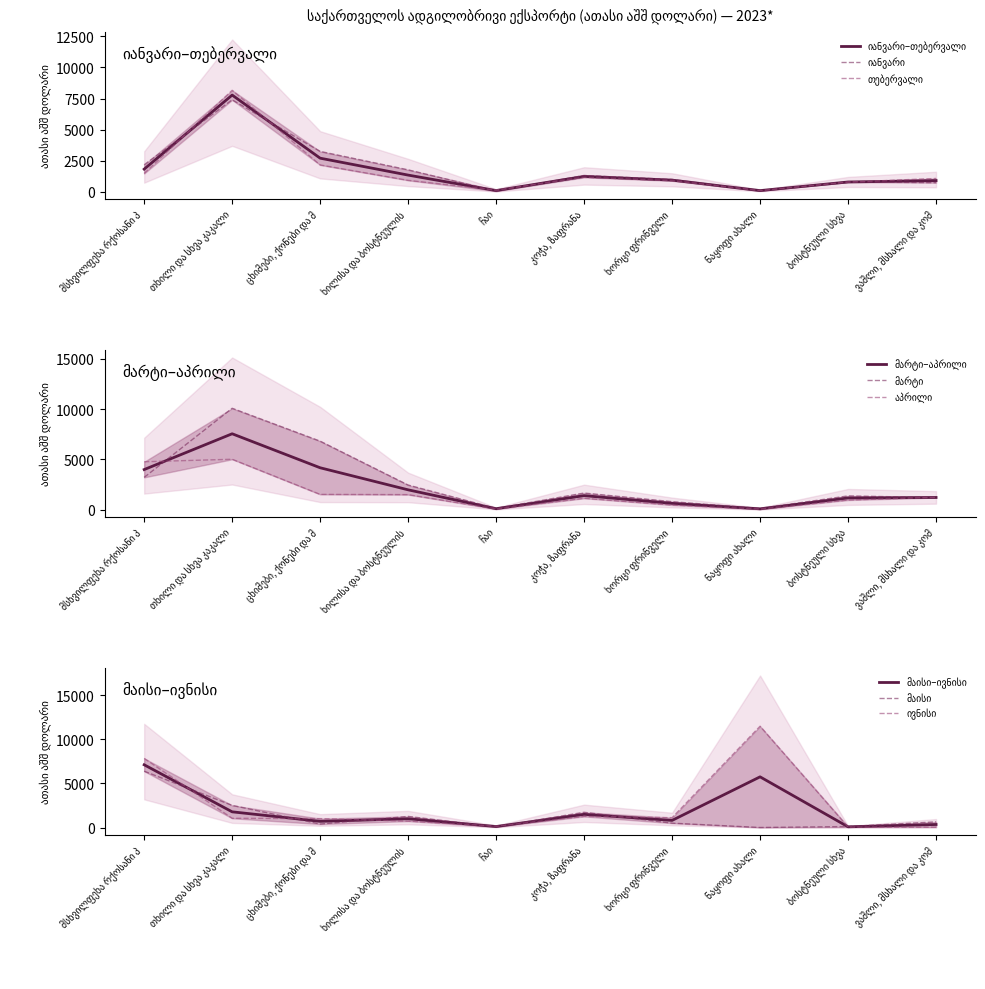

What is the minimum value for მაისი?

4.1